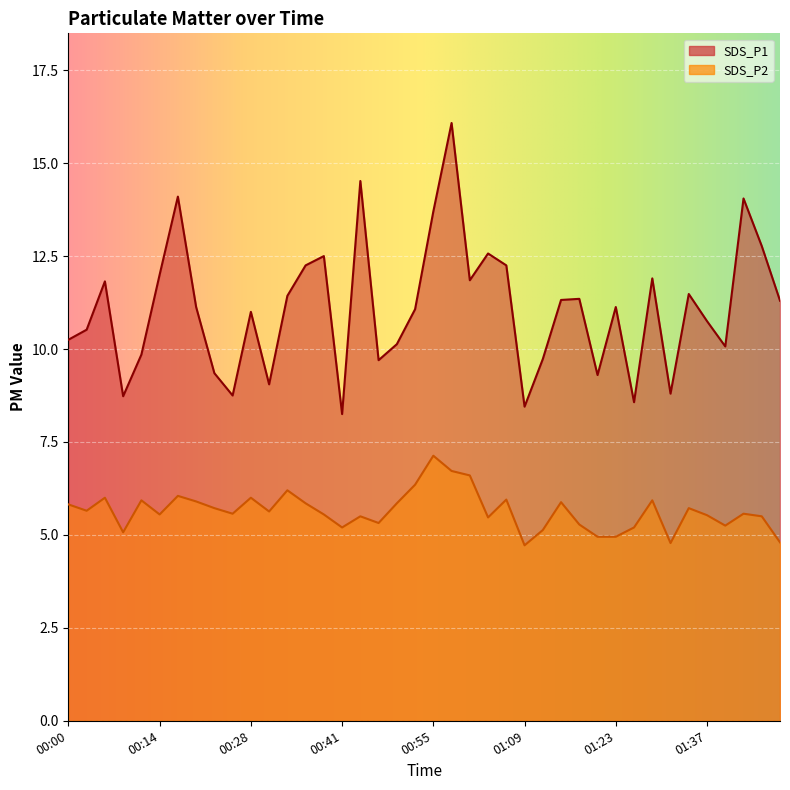

At which label does SDS_P1 first exceed 11?

00:05